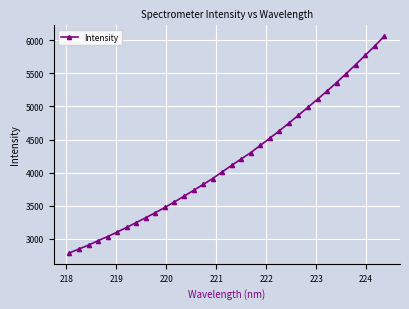

What is the difference between the maximum and minimum values?

3278.8